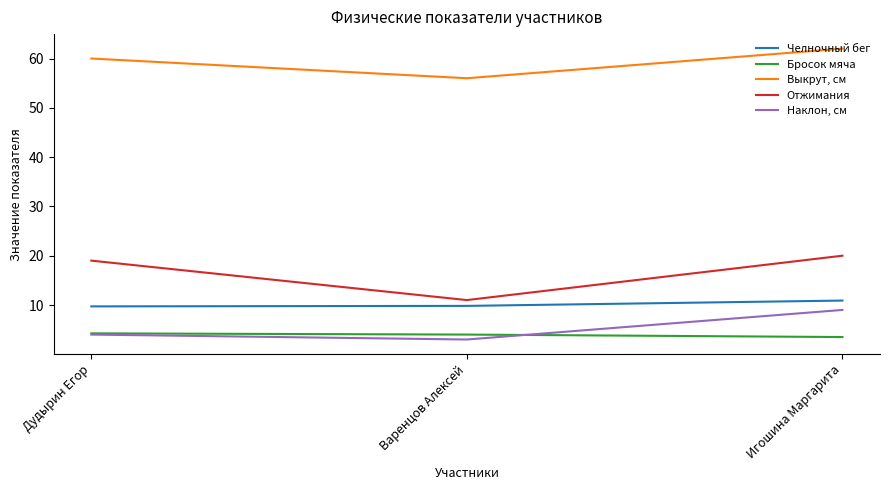

What position from the left is Игошина Маргарита?

3